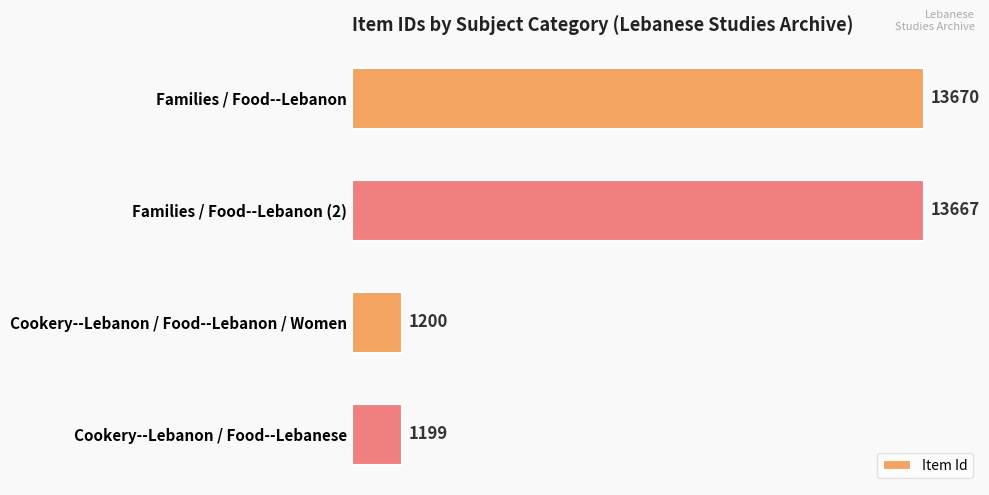

What is the average value?

7434